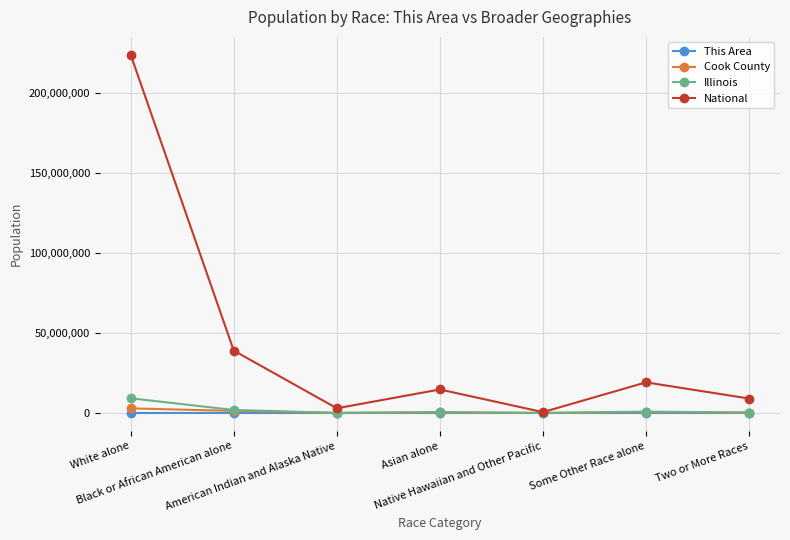

True or false: Illinois has more than 0 points higher than both neighbors.

True